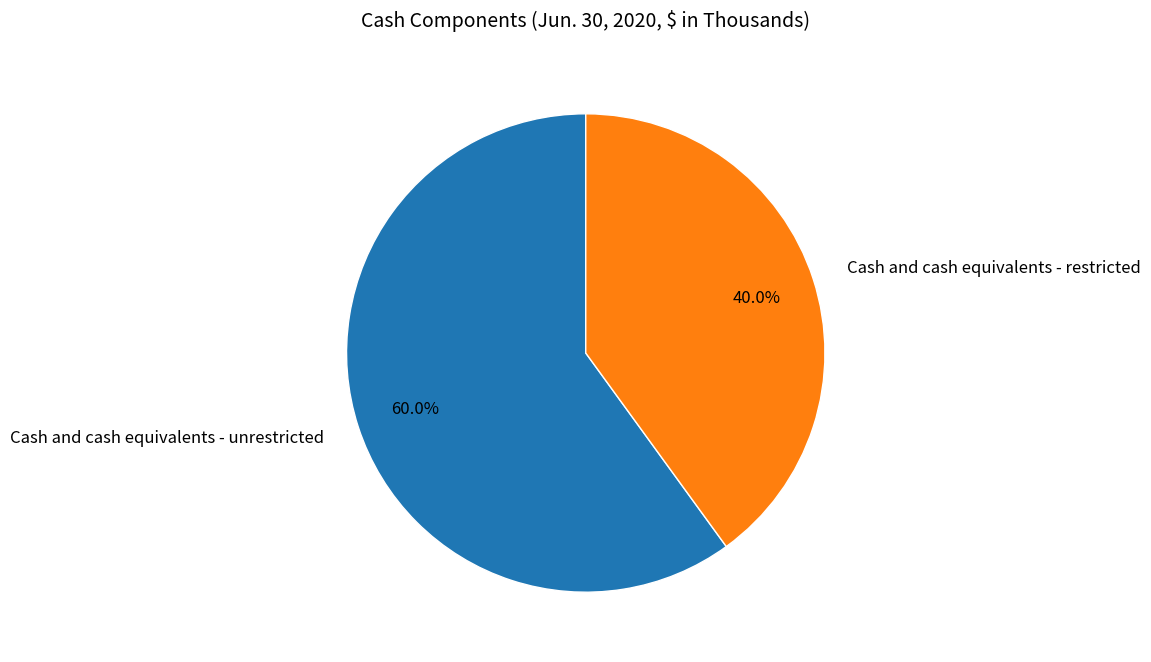

Is the sum of Cash and cash equivalents - restricted and Cash and cash equivalents - unrestricted greater than half?

Yes